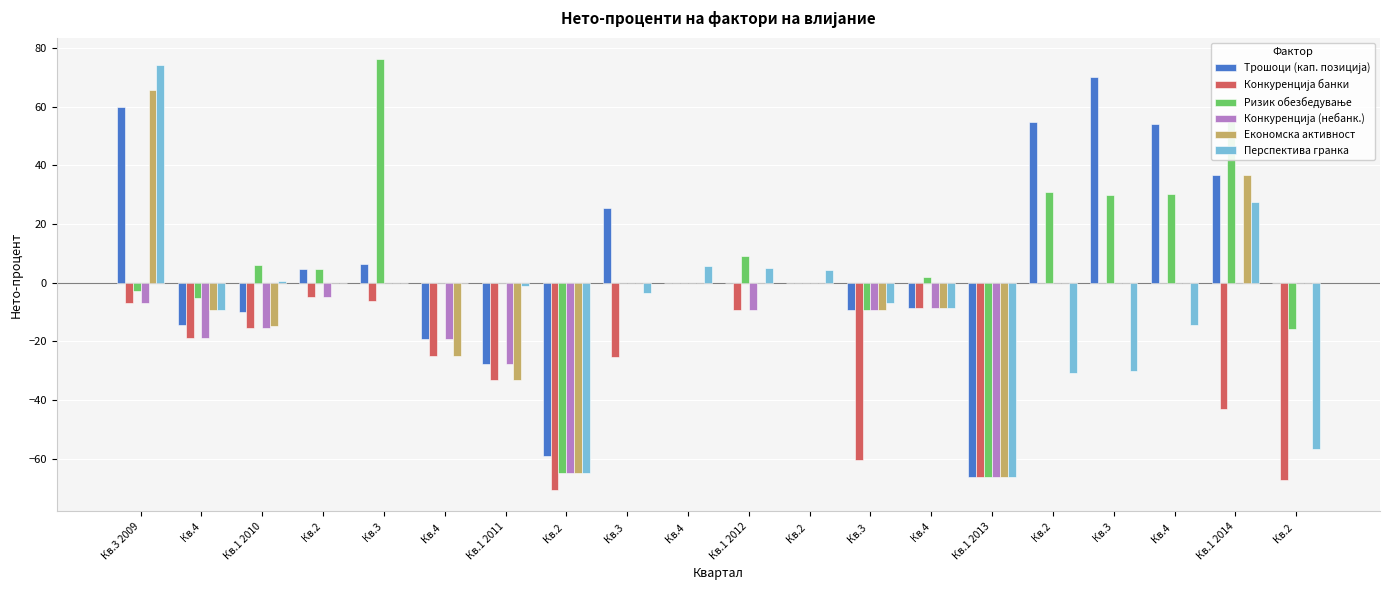

What is the average value of the Перспектива гранка series?

-8.8